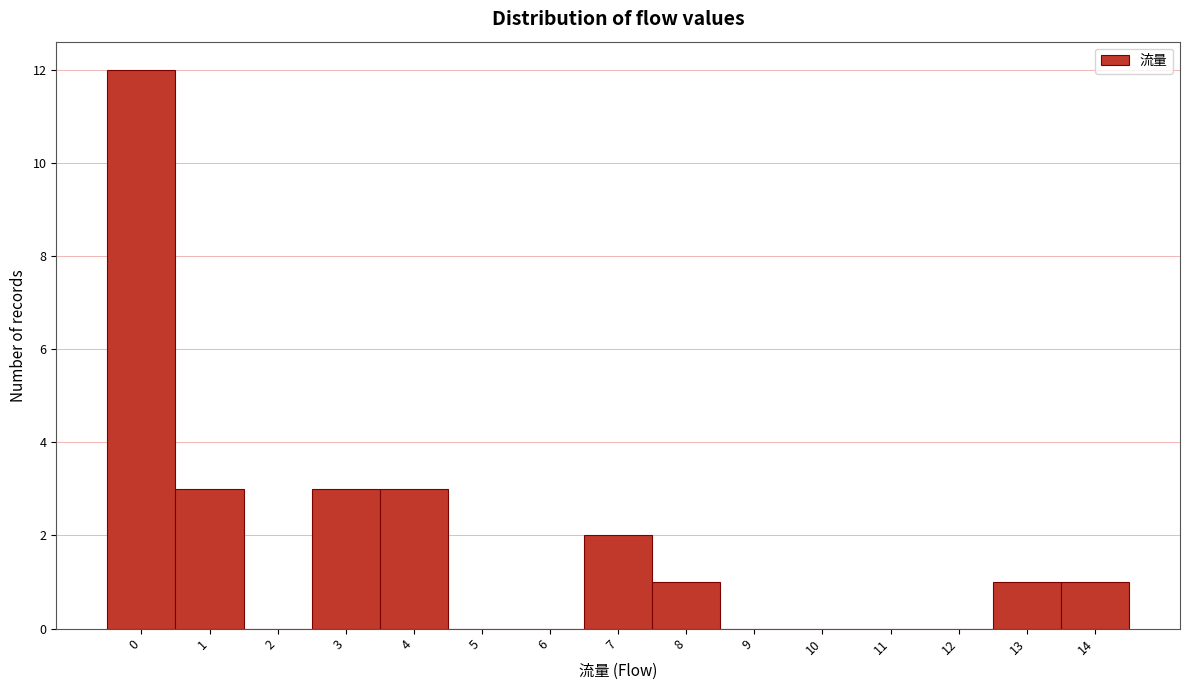

Reading left to right, transcribe this chart: for each bar, give the range it covers on the x-axis and its height. The values are not printed on the chart, so give them approximately, as read against the axis.

-0.5 to 0.5: 12
0.5 to 1.5: 3
1.5 to 2.5: 0
2.5 to 3.5: 3
3.5 to 4.5: 3
4.5 to 5.5: 0
5.5 to 6.5: 0
6.5 to 7.5: 2
7.5 to 8.5: 1
8.5 to 9.5: 0
9.5 to 10.5: 0
10.5 to 11.5: 0
11.5 to 12.5: 0
12.5 to 13.5: 1
13.5 to 14.5: 1